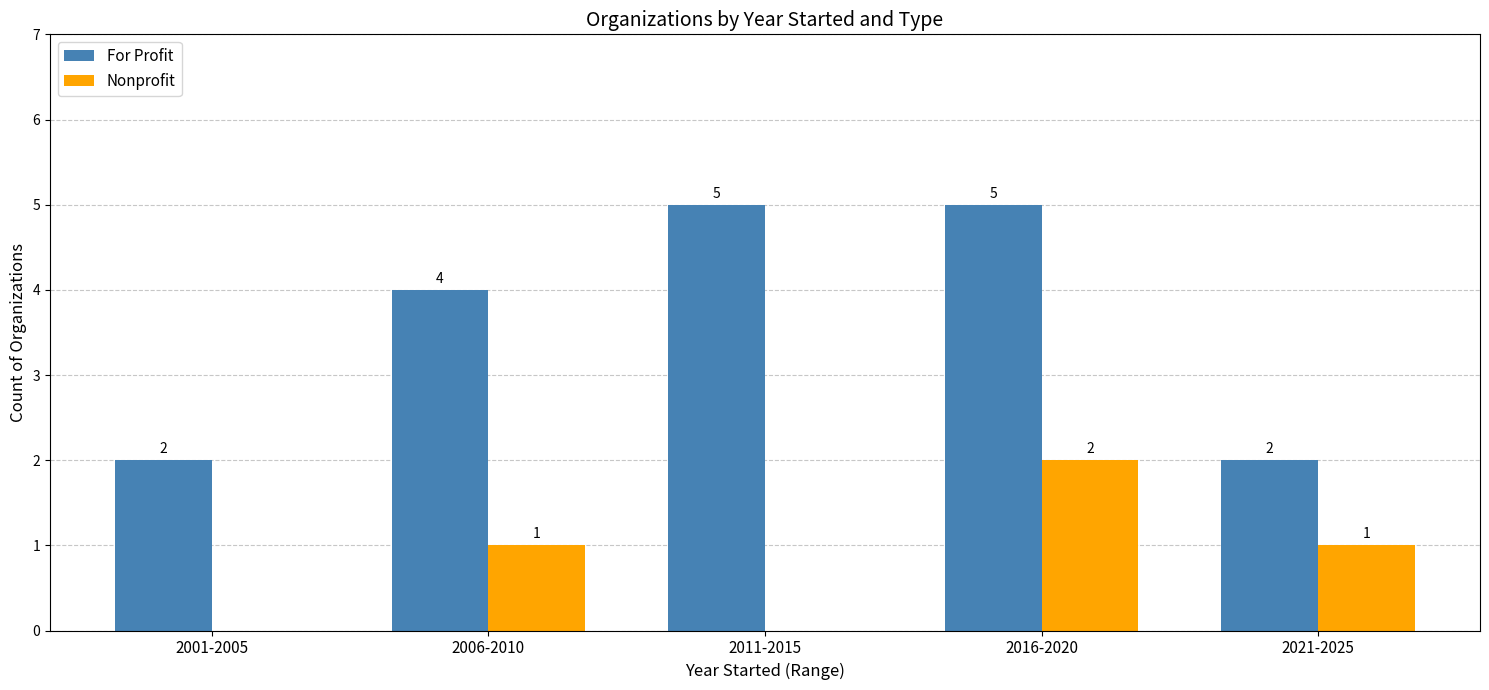

Is the value of Nonprofit at 2021-2025 greater than the value of For Profit at 2021-2025?

No